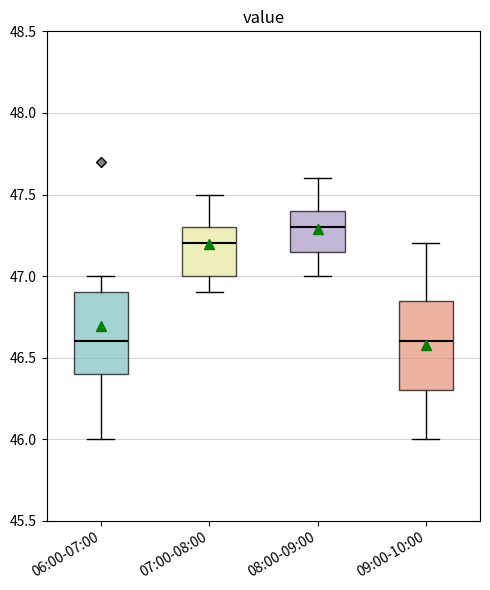

Reading left to right, read every box against the y-axis: the position of its median line, the range the box covers, and the ends of its whiskers. The values are not printed on the chart, so give them approximately, as read against the axis.

06:00-07:00: median 46.60, box 46.40 to 46.90, whiskers 46.00 to 47.00
07:00-08:00: median 47.20, box 47.00 to 47.30, whiskers 46.90 to 47.50
08:00-09:00: median 47.30, box 47.15 to 47.40, whiskers 47.00 to 47.60
09:00-10:00: median 46.60, box 46.30 to 46.85, whiskers 46.00 to 47.20